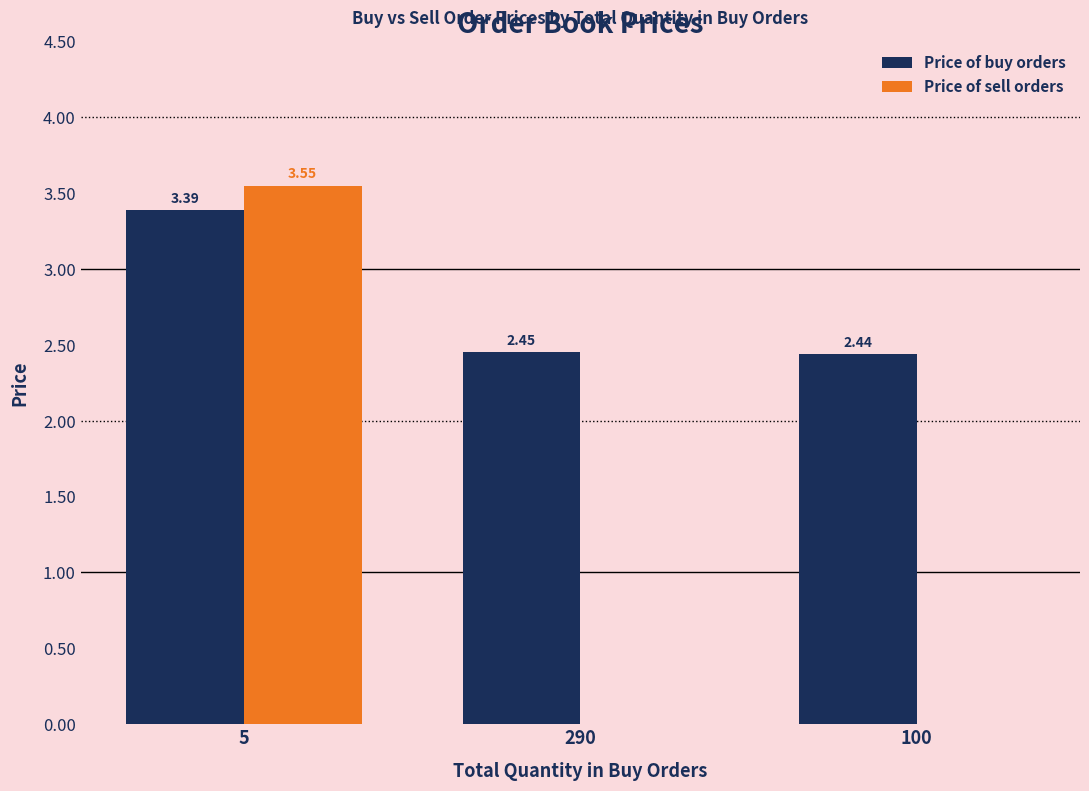

Between 5 and 100, which series saw the biggest shift?

Price of sell orders